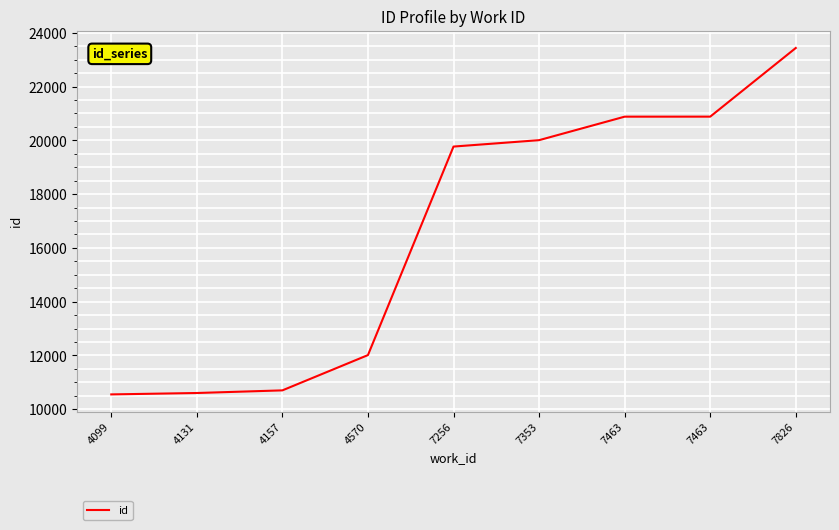

List the labels in order of value, smallest first.

4099, 4131, 4157, 4570, 7256, 7353, 7463, 7463, 7826